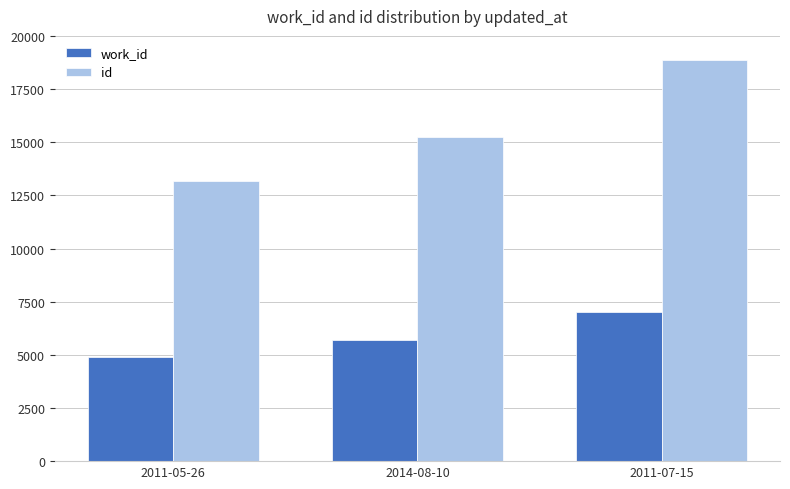

Rank the series by their average value, from highest to lowest.

id, work_id